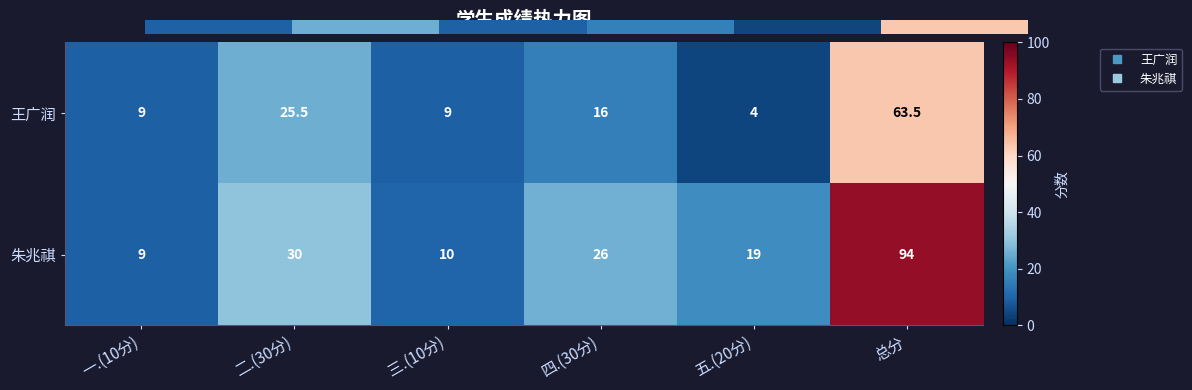

What is the sum of the 王广润 values at 五.(20分) and 总分?

67.5